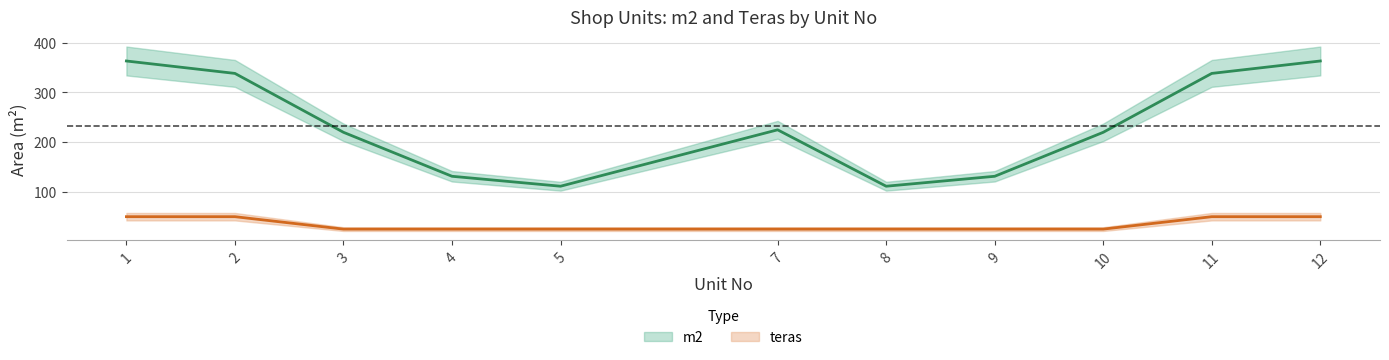

Between 7 and 12, which series saw the biggest shift?

m2